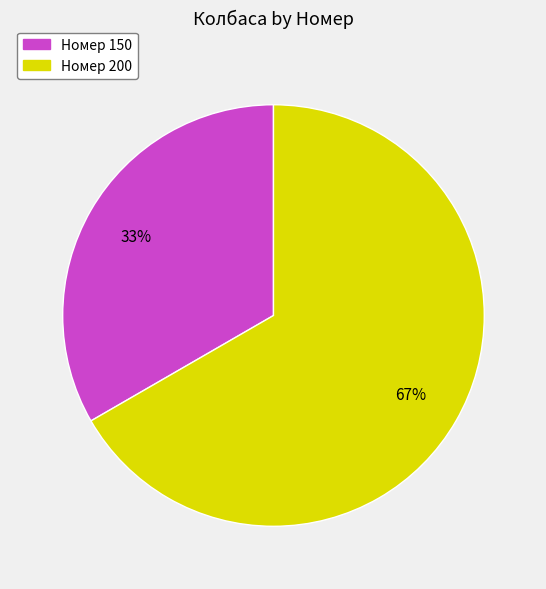

To the nearest percent, what is the average slice percentage?

50%